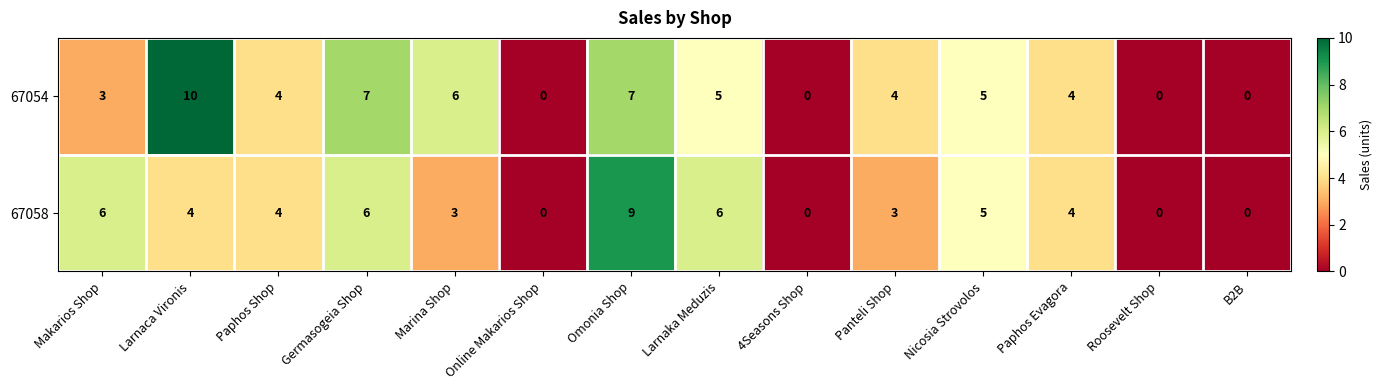

What is the sum of all 67054 values?

55